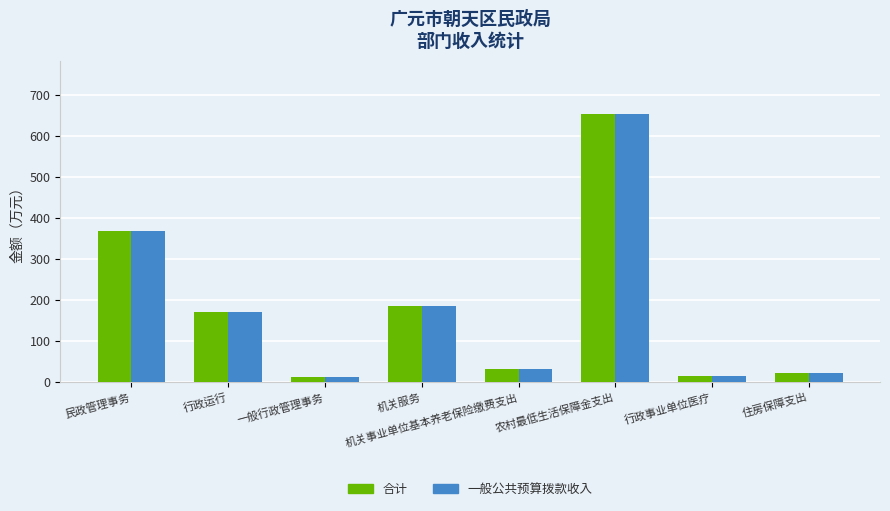

Reading right to left, transcribe all the data shown in this chart.

合计: 住房保障支出=22.4	行政事业单位医疗=15.2	农村最低生活保障金支出=652.7	机关事业单位基本养老保险缴费支出=30.5	机关服务=185.6	一般行政管理事务=12.0	行政运行=171.2	民政管理事务=368.8
一般公共预算拨款收入: 住房保障支出=22.4	行政事业单位医疗=15.2	农村最低生活保障金支出=652.7	机关事业单位基本养老保险缴费支出=30.5	机关服务=185.6	一般行政管理事务=12.0	行政运行=171.2	民政管理事务=368.8